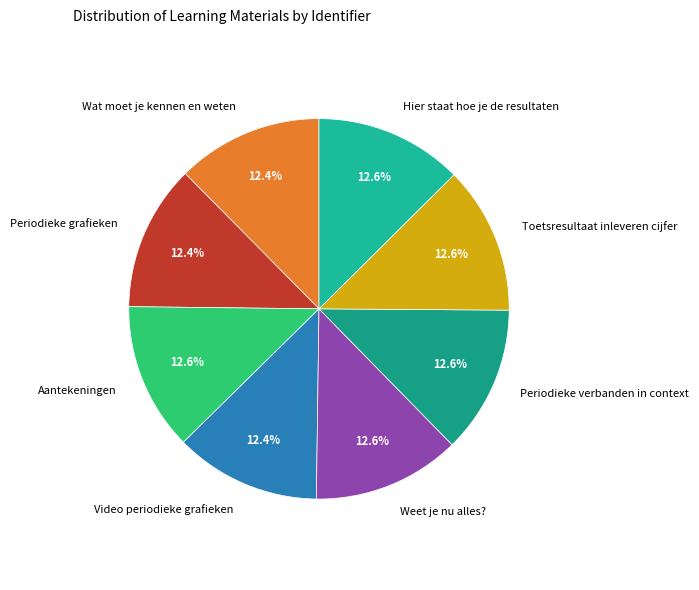

True or false: Hier staat hoe je de resultaten accounts for 13% of the total.

True